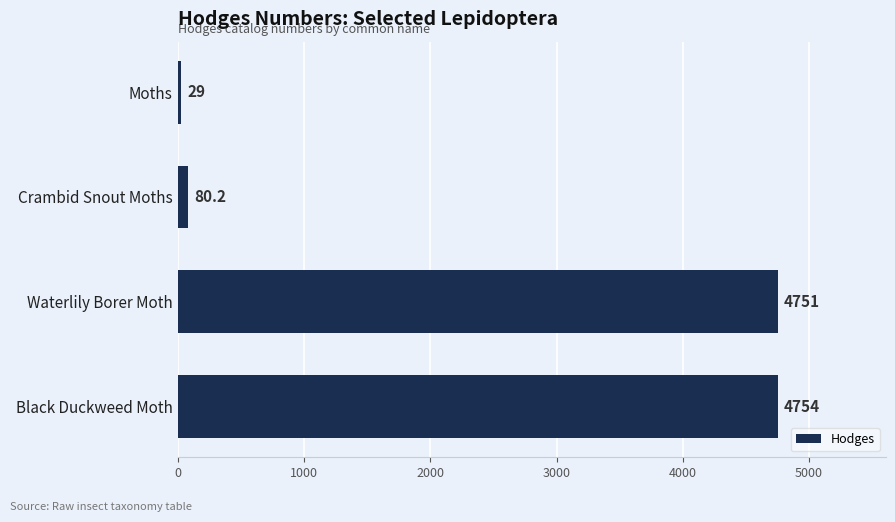

Reading top to bottom, transcribe all the data shown in this chart.

Moths=29.0	Crambid Snout Moths=80.2	Waterlily Borer Moth=4751.0	Black Duckweed Moth=4754.0